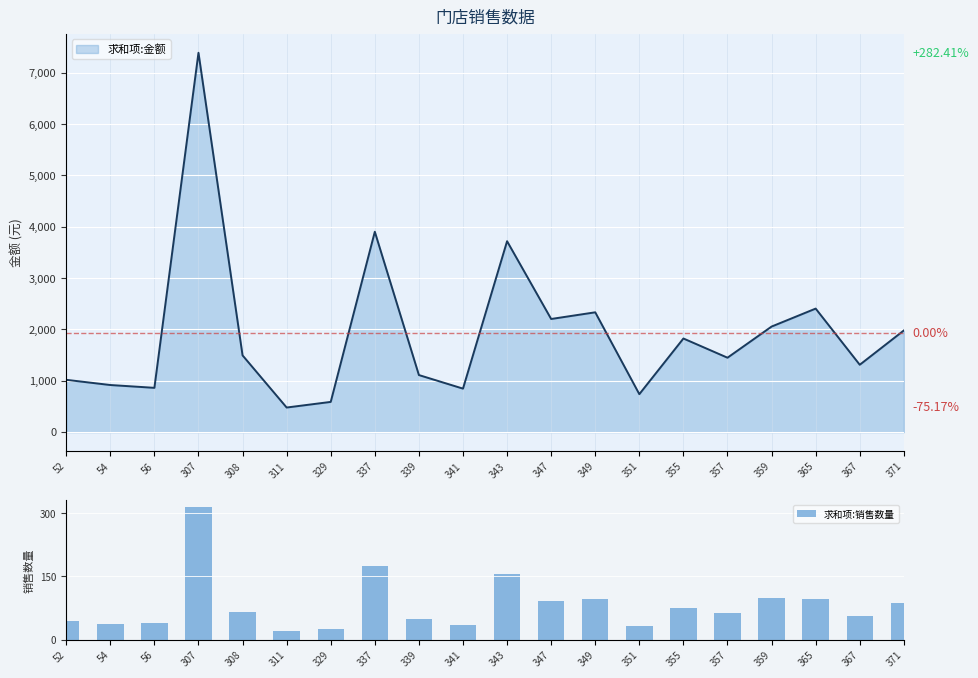

At which category does the chart reach its peak across all series?

307